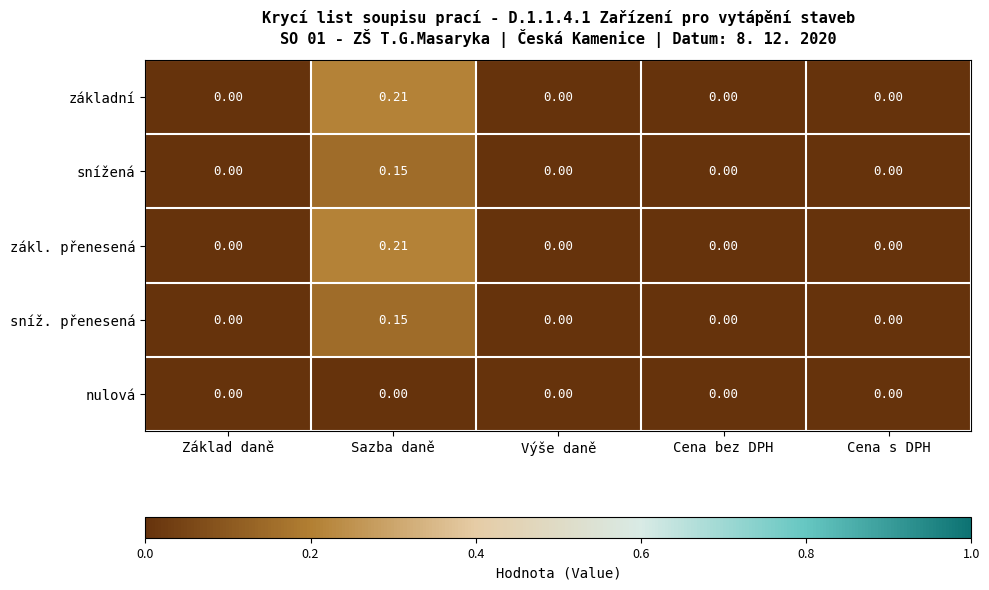

How many categories are shown in the chart?

5